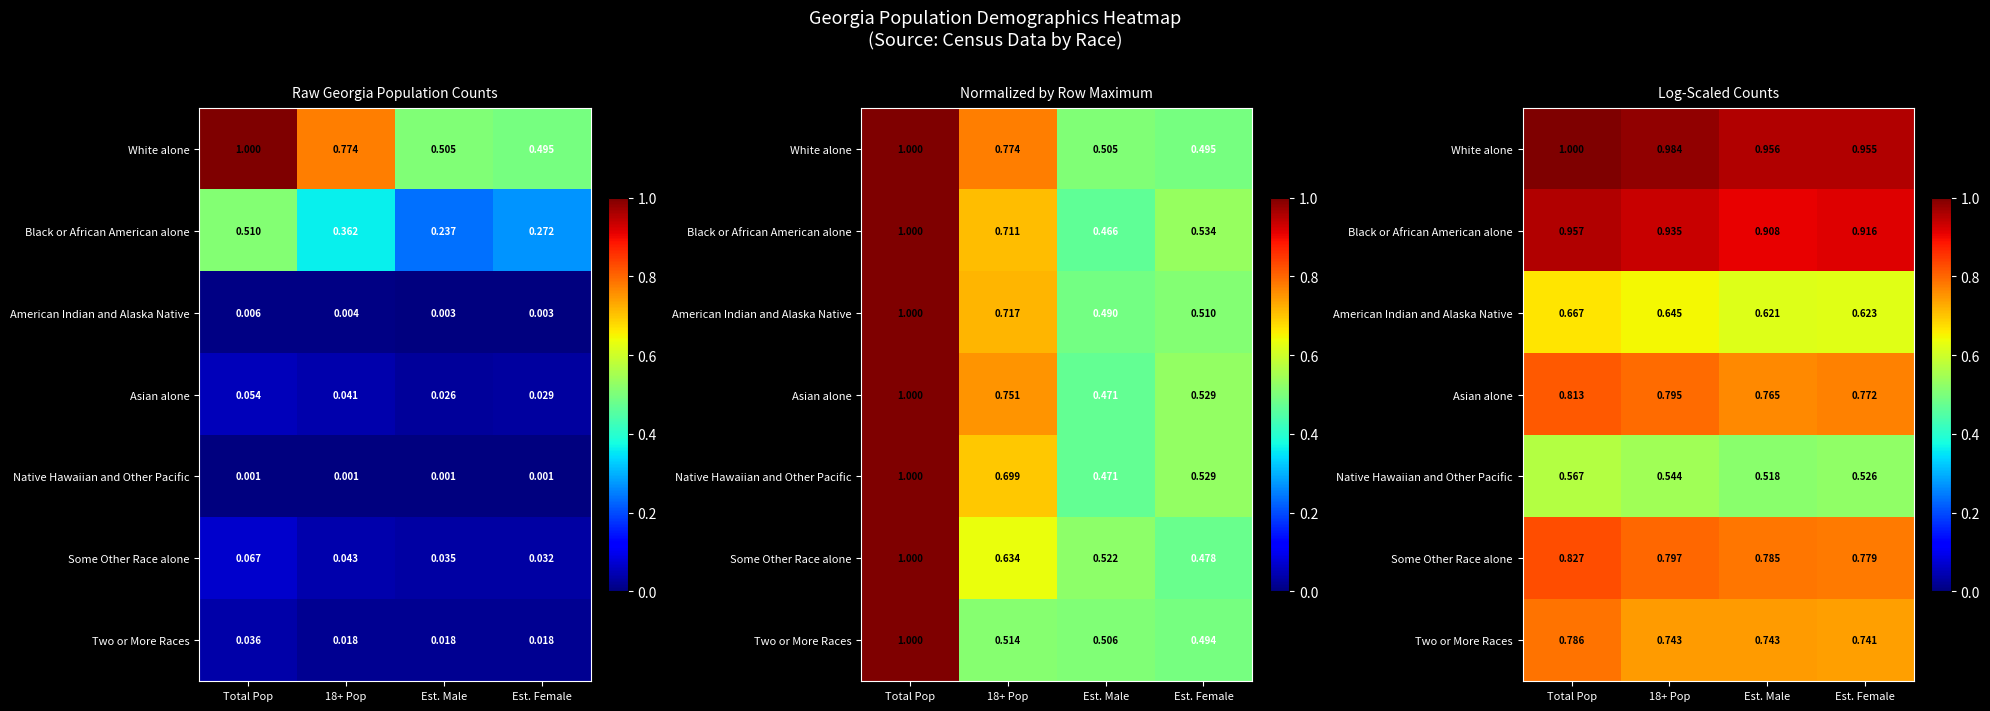

Rank the series by their maximum value, from highest to lowest.

White alone, Black or African American alone, Some Other Race alone, Asian alone, Two or More Races, American Indian and Alaska Native, Native Hawaiian and Other Pacific